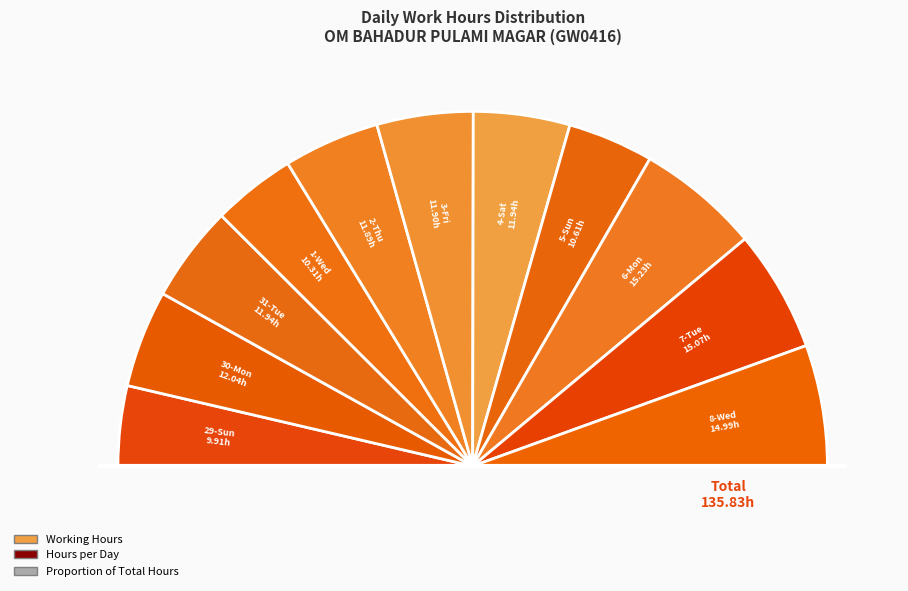

Does 31-Tue account for over 50% of the chart?

No